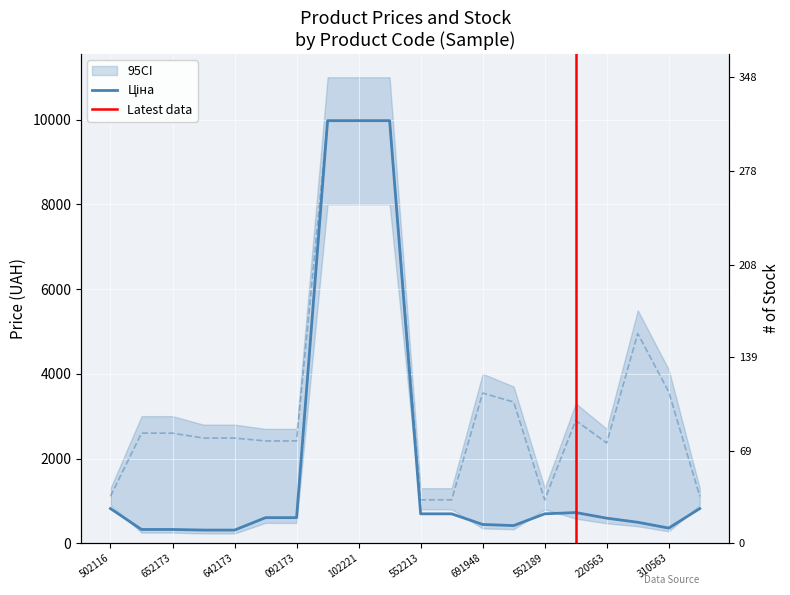

What is the average value of the Доп. ціна series?

3543.7